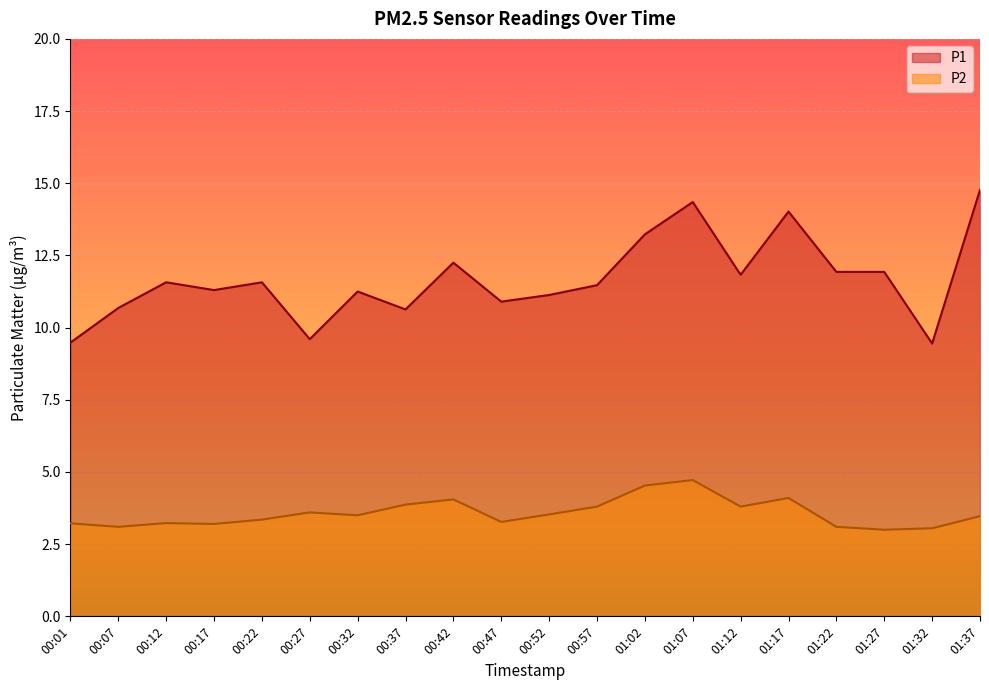

What is the maximum value for P1?

14.8